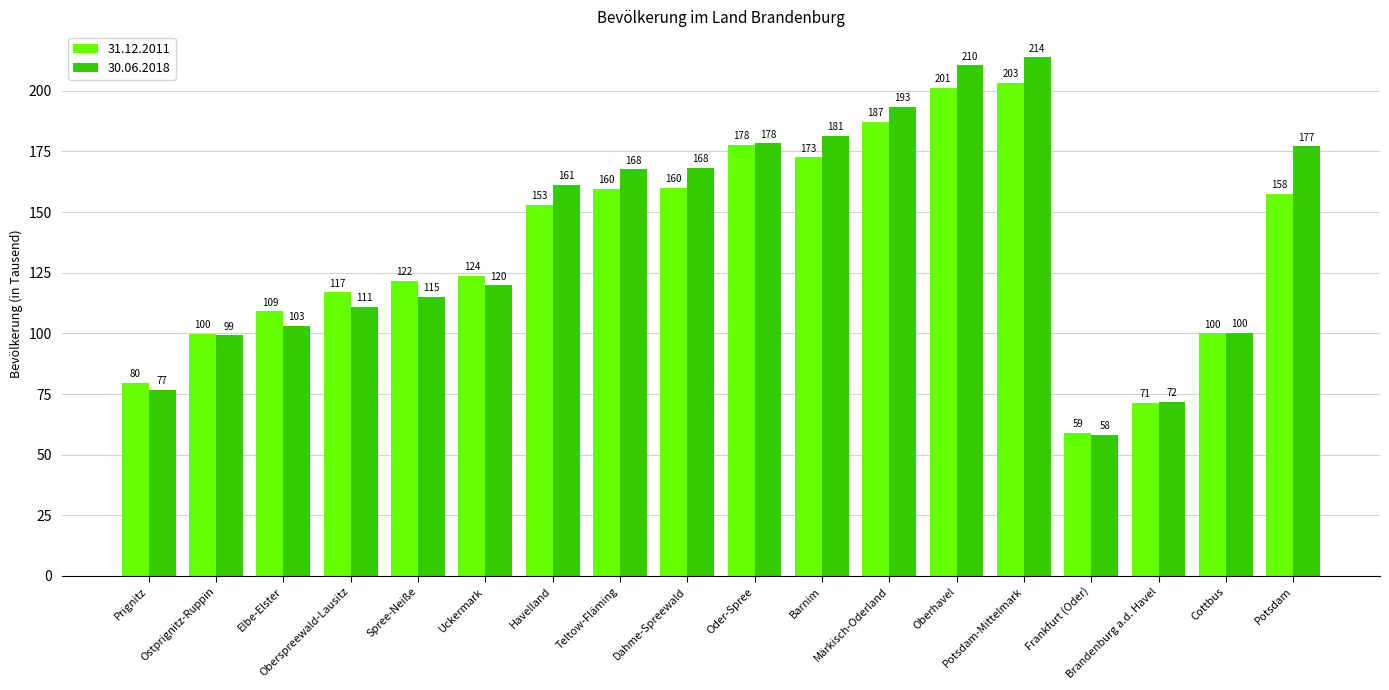

What is the label of the 18th bar from the right?

Prignitz